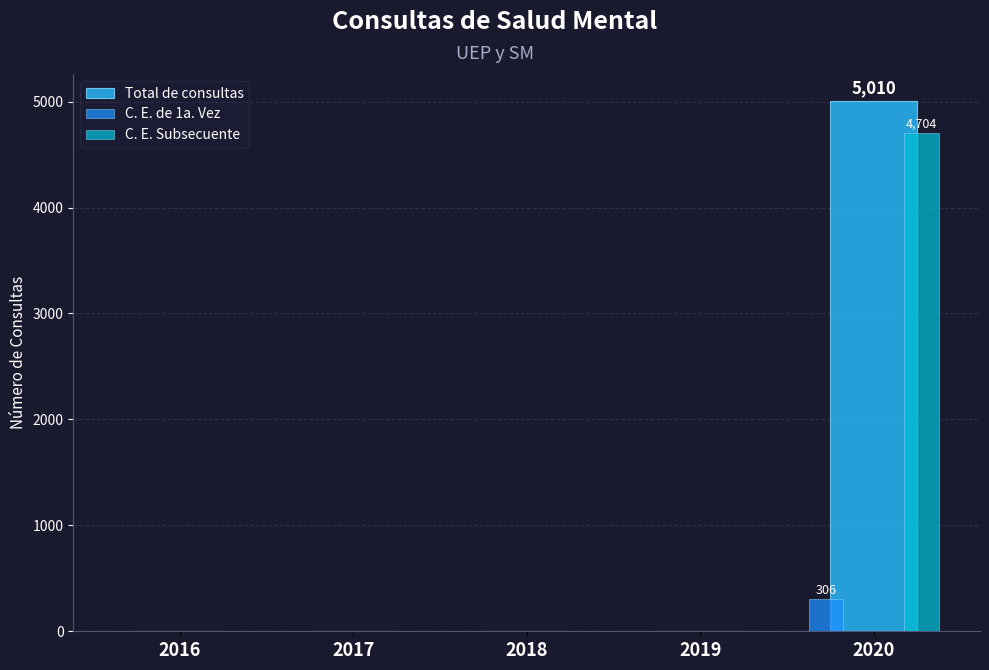

What is the sum of all C. E. Subsecuente values?

4704